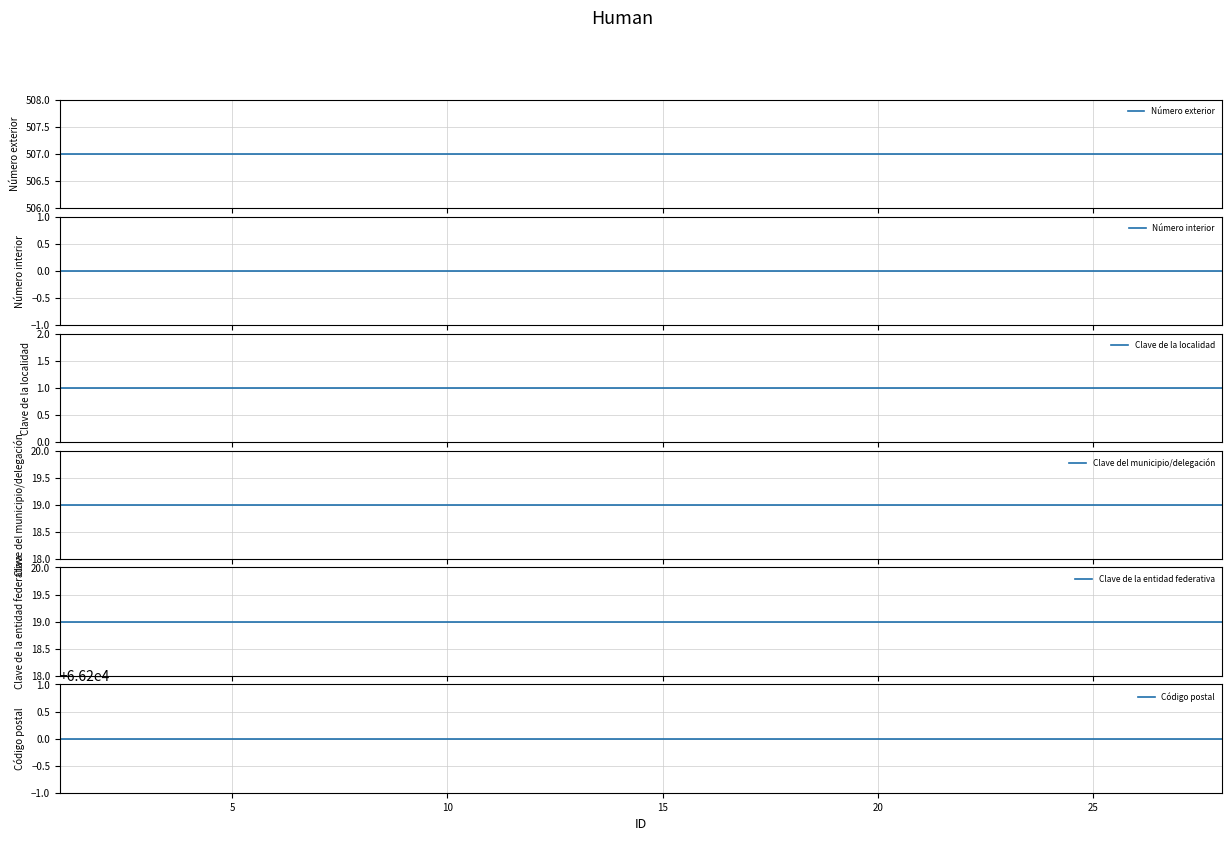

The value of Número interior at 20 is 0. True or false?

True